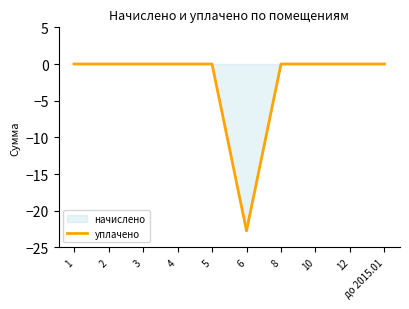

Which label corresponds to the largest value in the chart?

1